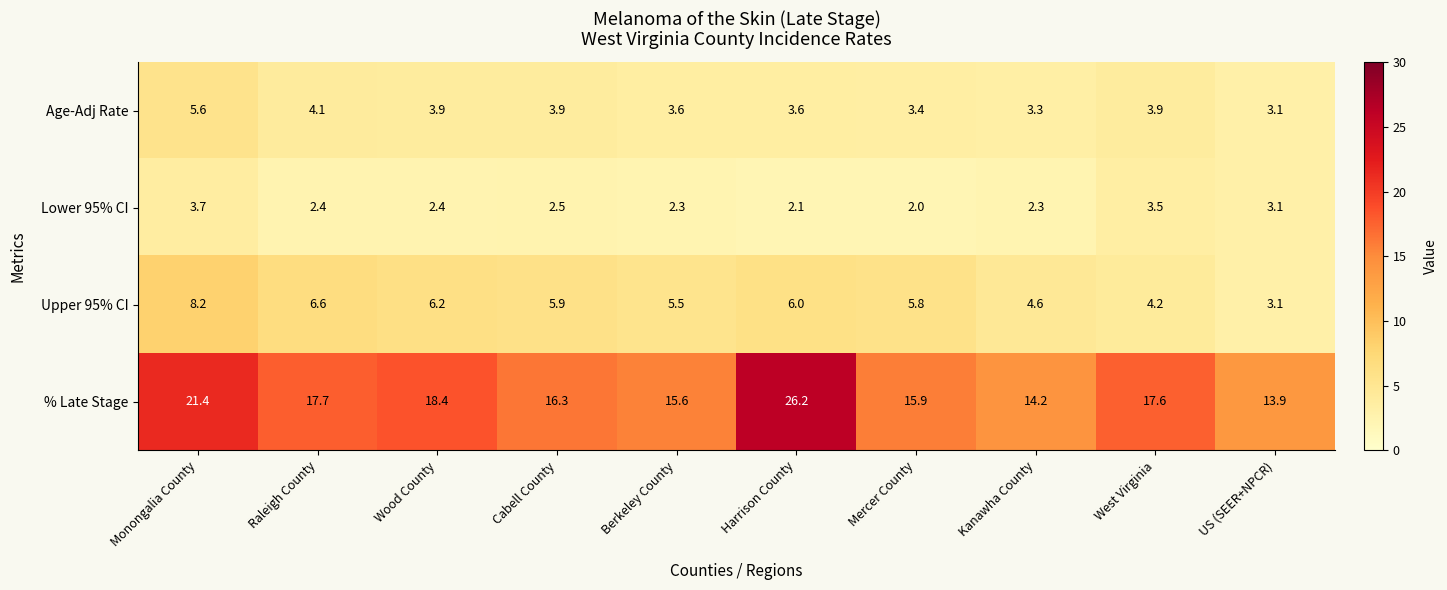

What is the average value of the Lower 95% CI series?

2.6